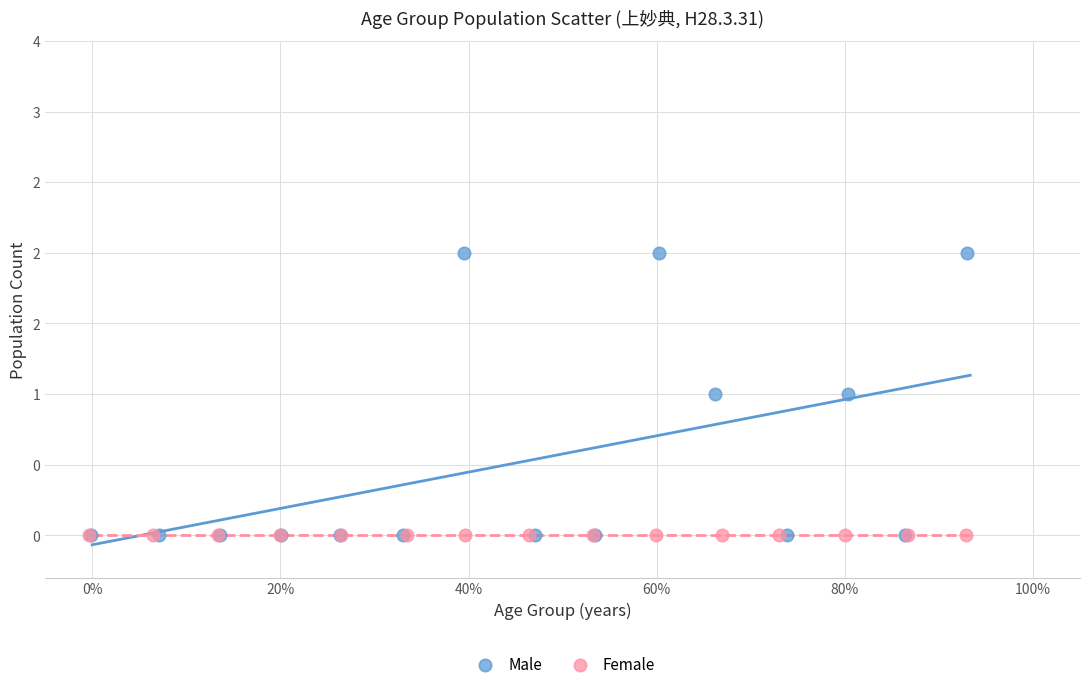

What are all the series names shown in the legend?

Male, Female